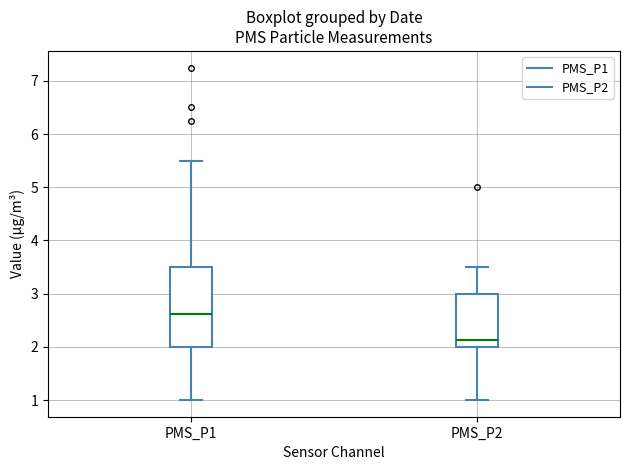

Reading left to right, transcribe this box plot: for each box, give where its median line is, the range the box spans, and where its two whiskers end, as read against the y-axis. The values are not printed on the chart, so give them approximately, as read against the axis.

PMS_P1: median 2.6, box 2.0 to 3.5, whiskers 1.0 to 5.5
PMS_P2: median 2.1, box 2.0 to 3.0, whiskers 1.0 to 3.5